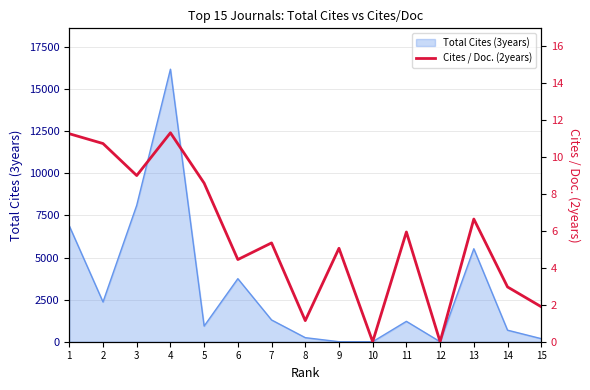

The value of Total Cites (3years) at 13 is 5524. True or false?

True